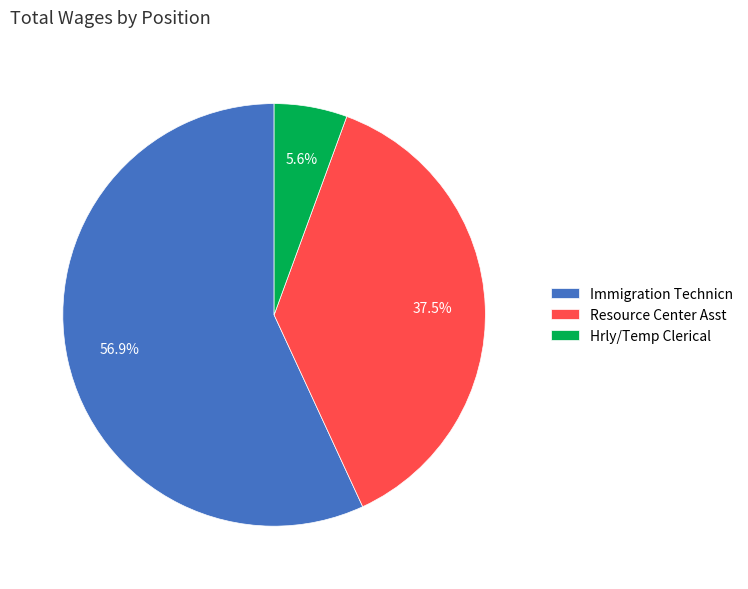

Rank the categories by value from lowest to highest.

Hrly/Temp Clerical, Resource Center Asst, Immigration Technicn